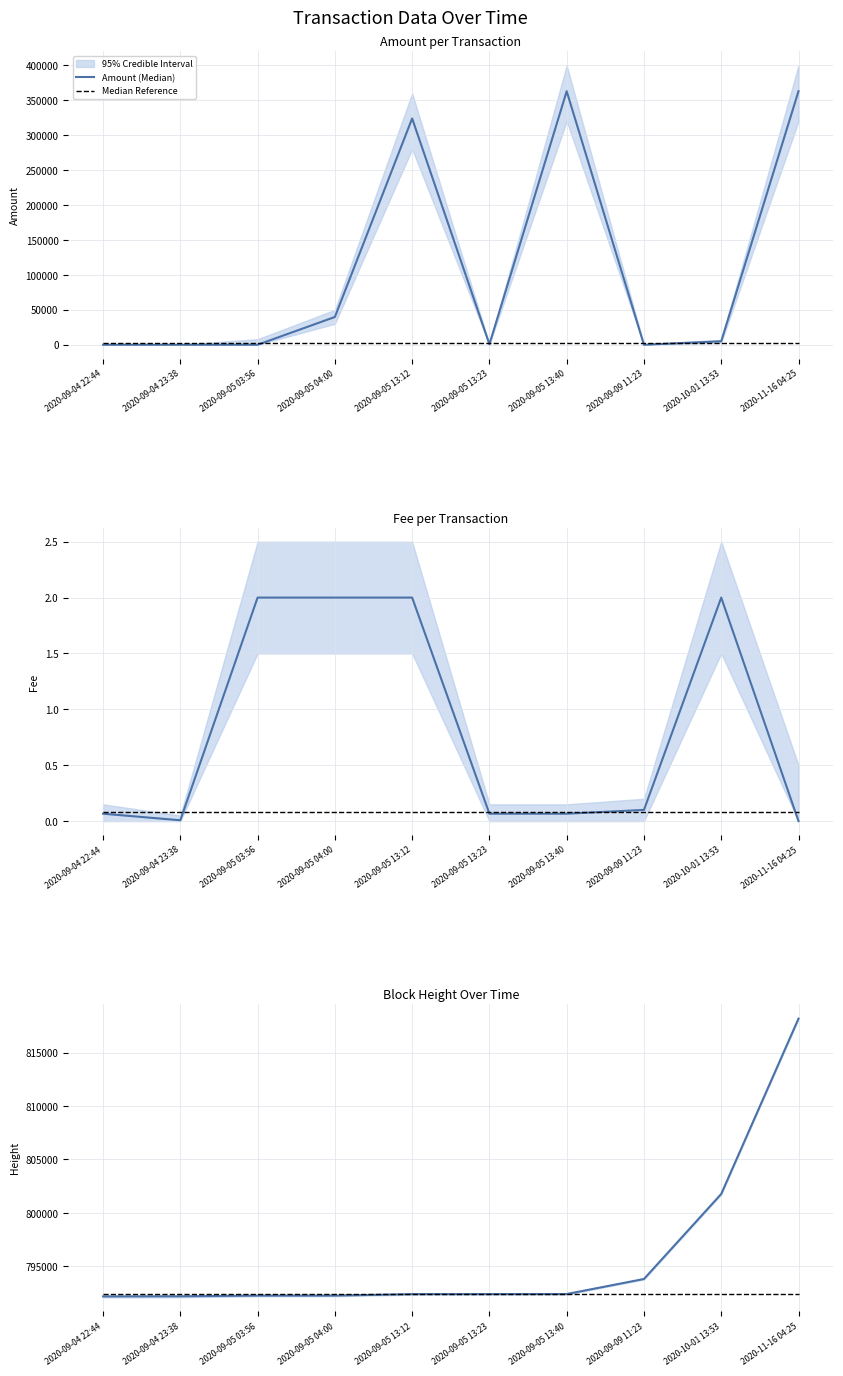

Where is Median Reference nearest to the value 792411?

2020-09-04 22:44